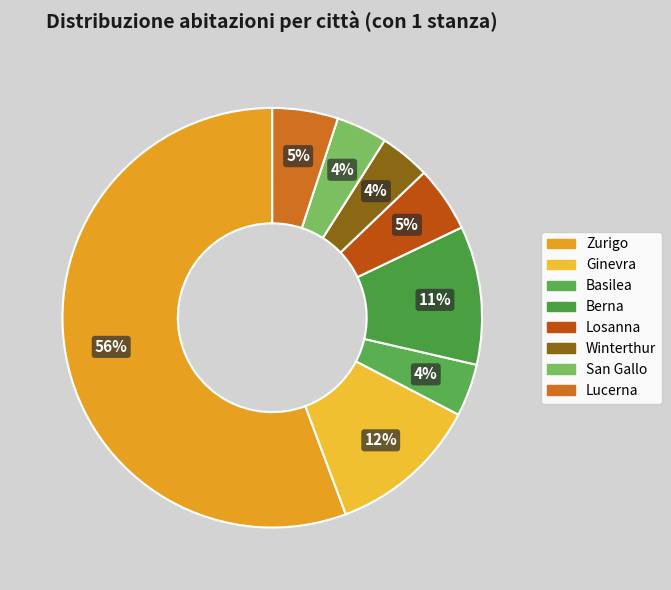

Approximately how many times larger is the value at Losanna compared to San Gallo?

1.3